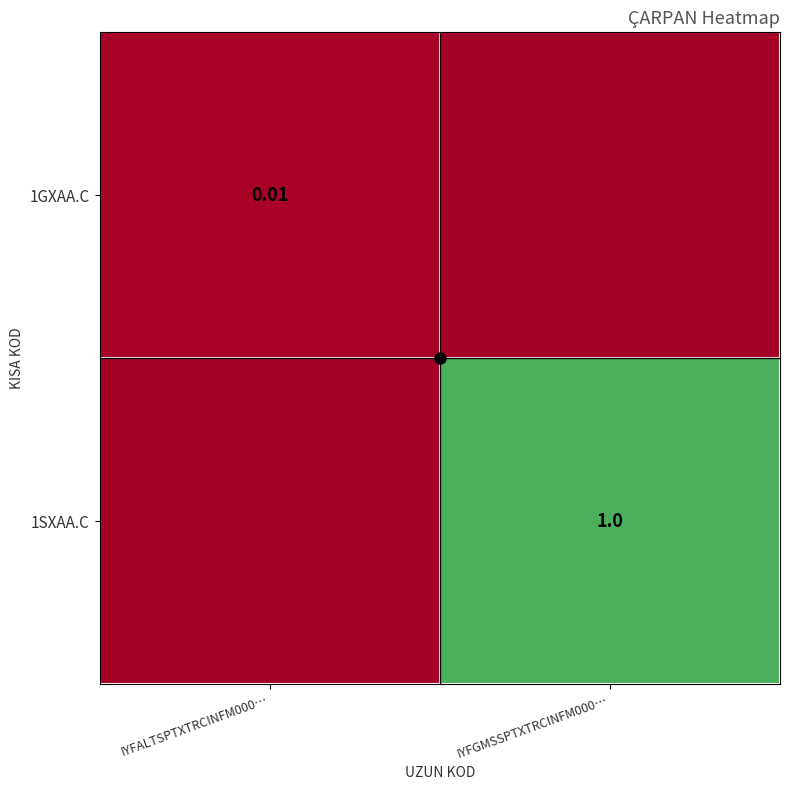

At how many categories does at least one series exceed 0?

2